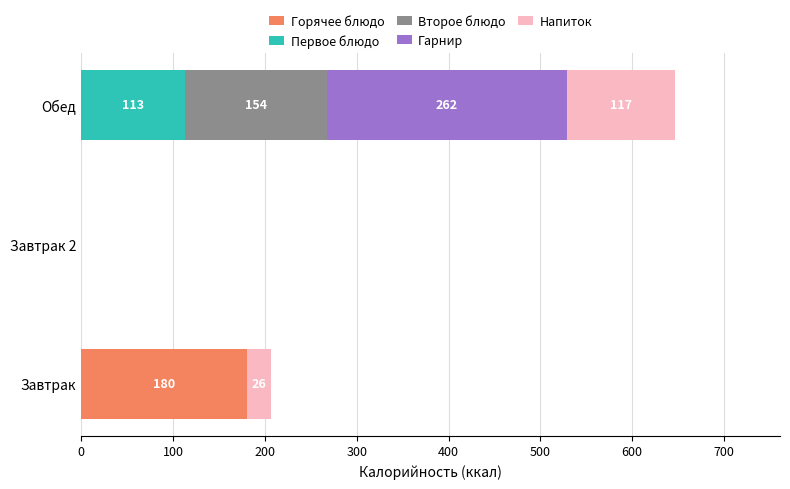

Count the number of categories in the chart.

3